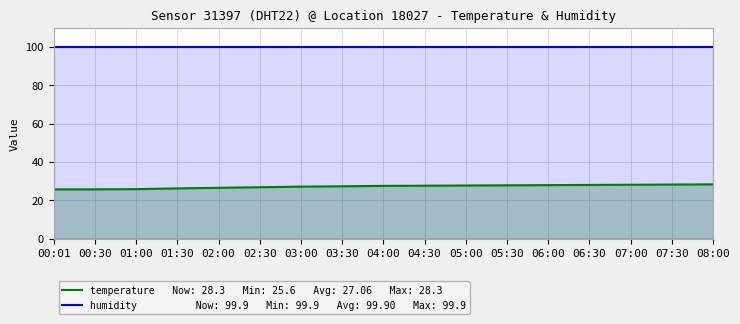

Read the temperature value at 05:00.

27.7